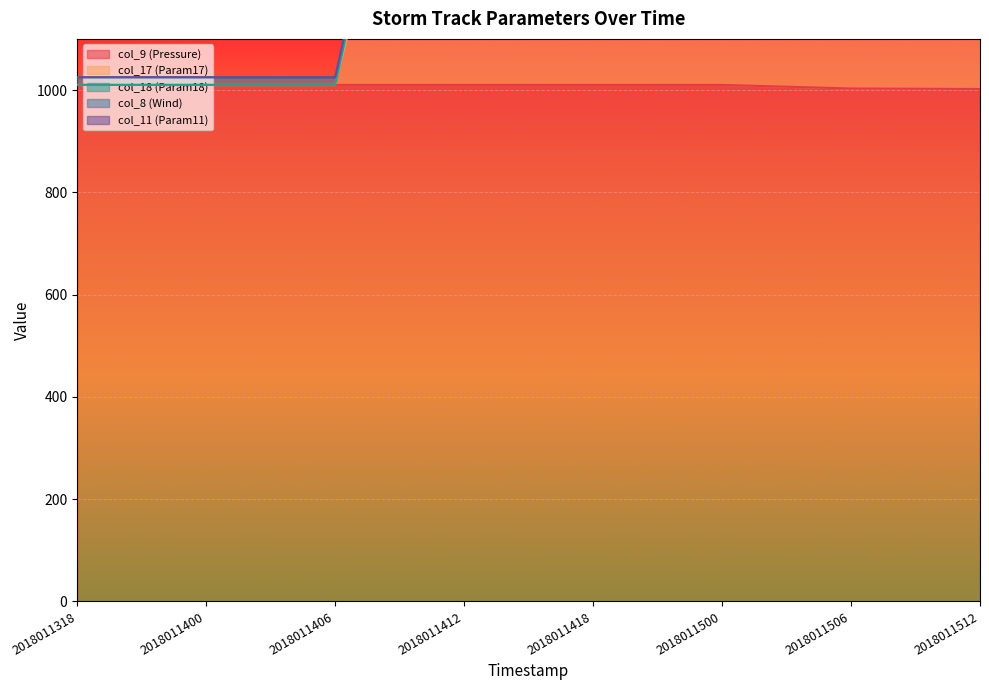

True or false: col_18 (Param18) and col_17 (Param17) cross at least once.

False